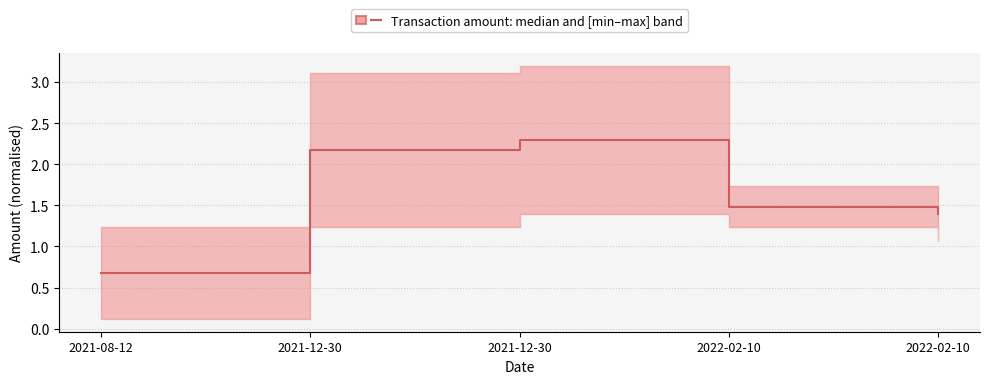

Between 2021-12-30 and 2022-02-10, which is larger?

2021-12-30